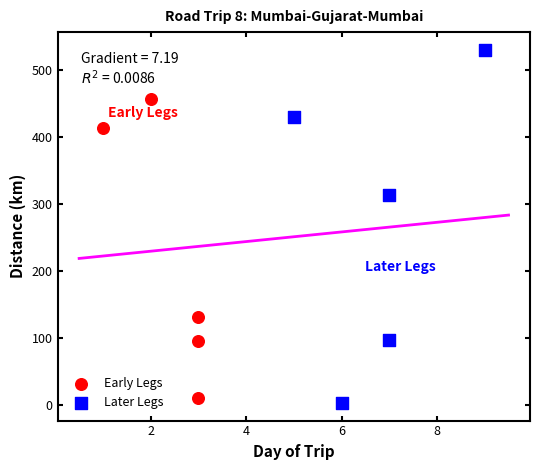

What are all the series names shown in the legend?

Early Legs, Later Legs